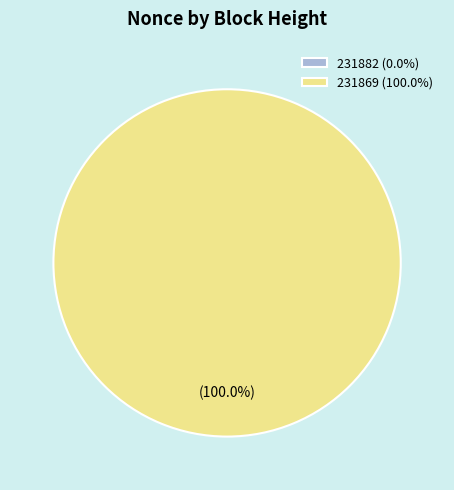

To the nearest percent, what is the difference between the 231882 and 231869 slice percentages?

100%